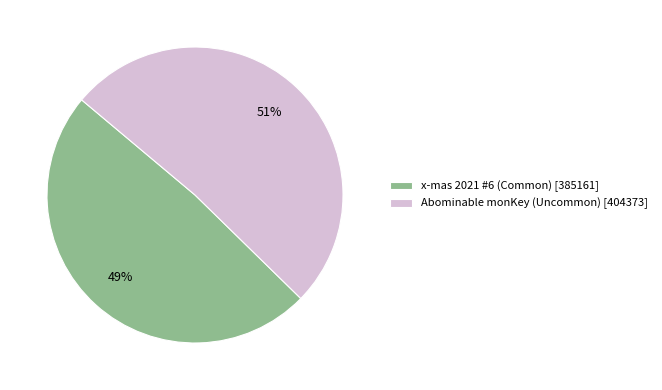

What is the ratio of the value at Abominable monKey (Uncommon) to the value at x-mas 2021 #6 (Common)?

1.0